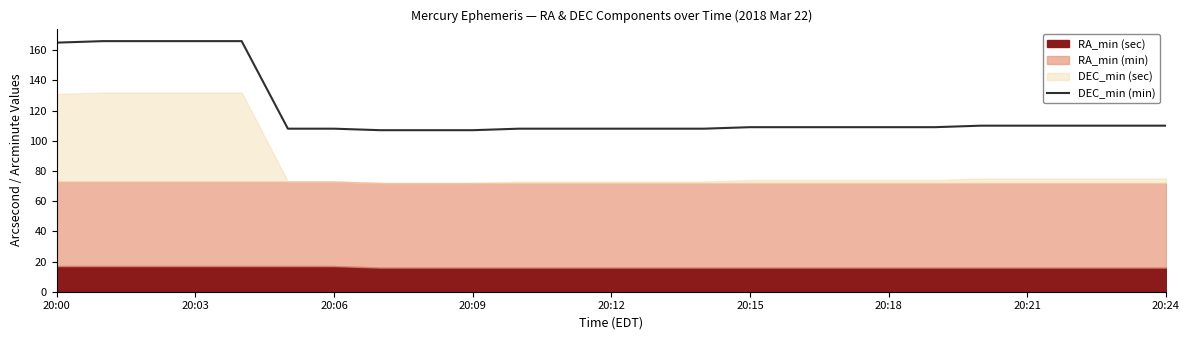

Reading right to left, transcribe all the data shown in this chart.

110	110	110	110	110	109	109	109	109	109	108	108	108	108	108	107	107	107	108	108	166	166	166	166	165